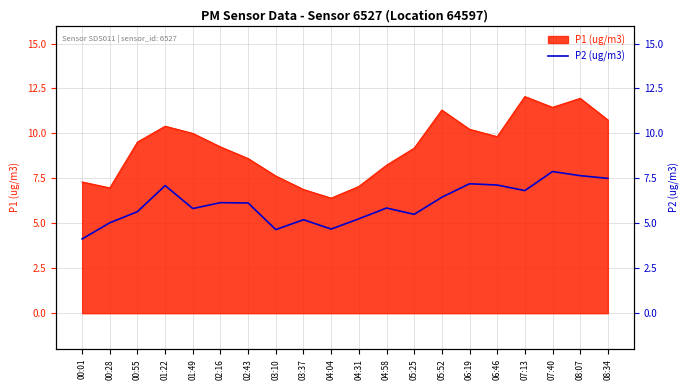

Between 04:04 and 08:34, which is larger?

08:34